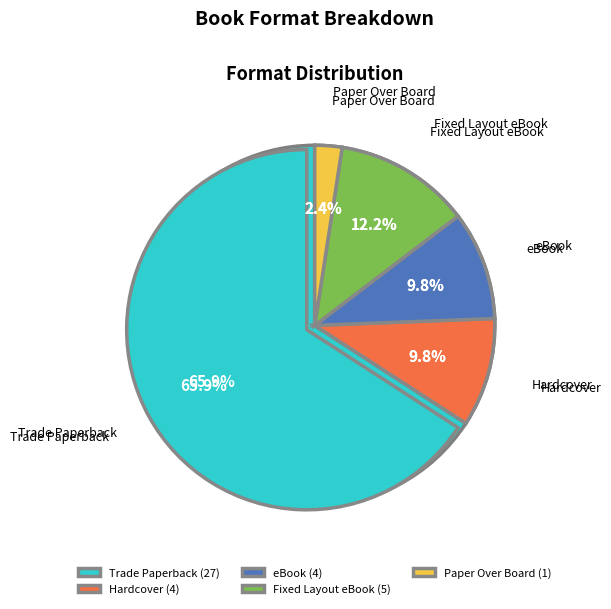

To the nearest percent, what portion does eBook represent?

10%